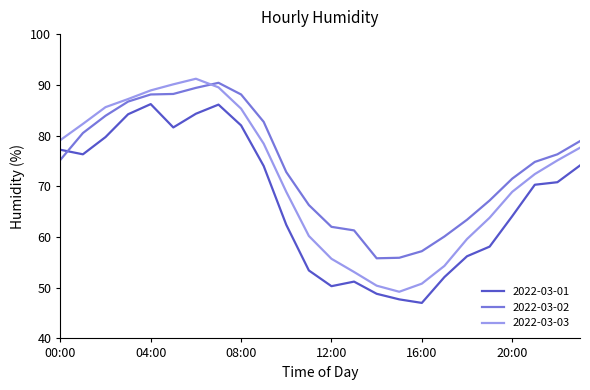

How many series are shown in this chart?

3